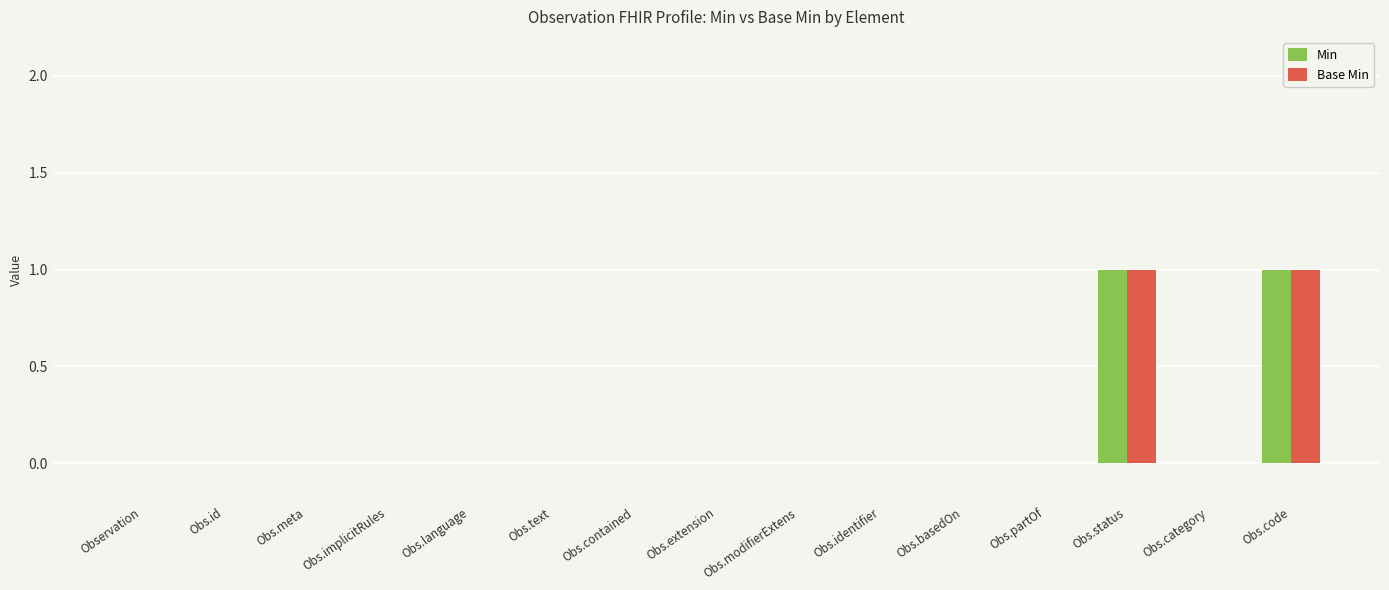

Reading left to right, what are all the values shown in this chart?

Min: 0	0	0	0	0	0	0	0	0	0	0	0	1	0	1
Base Min: 0	0	0	0	0	0	0	0	0	0	0	0	1	0	1